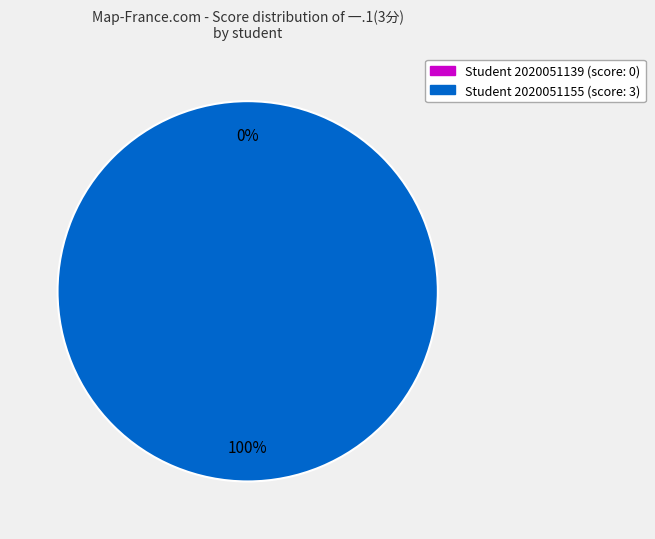

Which category accounts for the majority?

2020051155